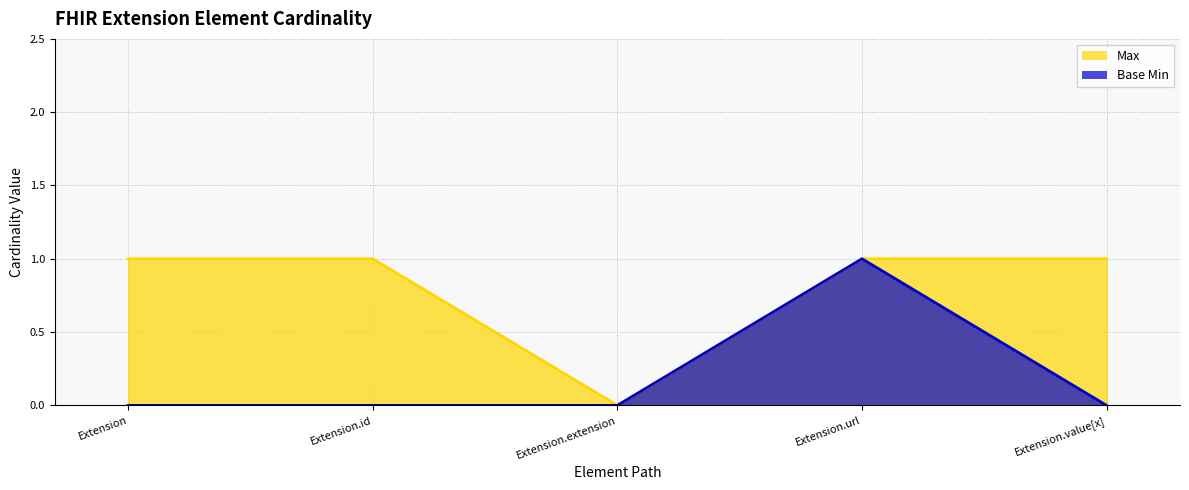

The Max series shows 1 at Extension.value[x]. True or false?

True